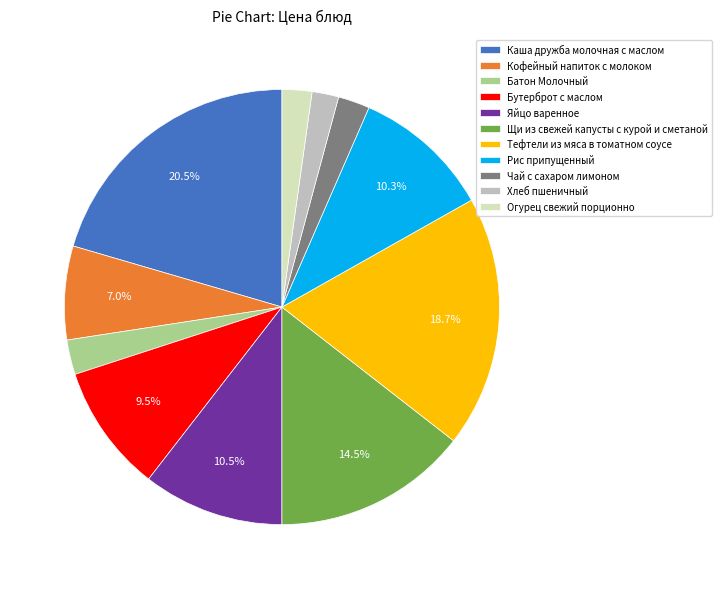

Which has a higher value, Кофейный напиток с молоком or Бутерброт с маслом?

Бутерброт с маслом